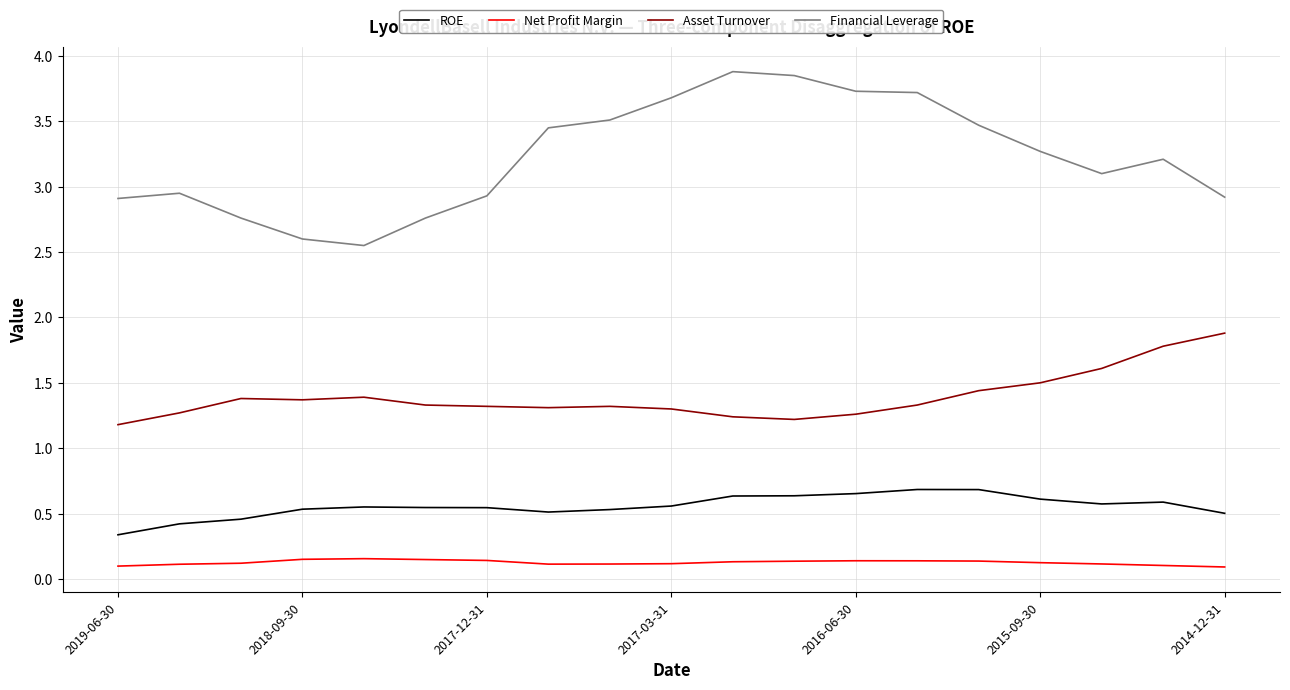

True or false: ROE and Net Profit Margin cross at least once.

False